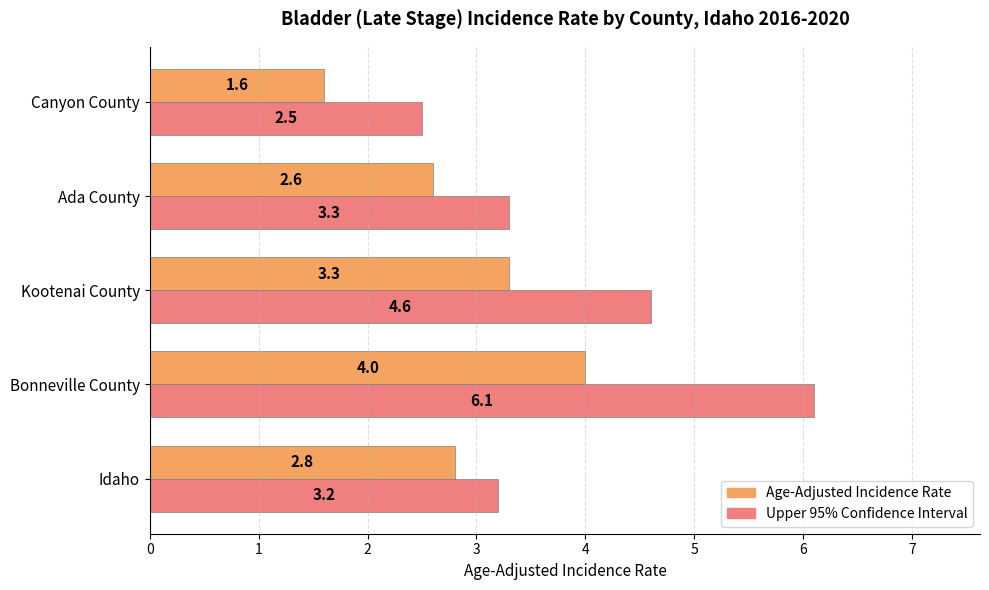

Rank the series by their average value, from lowest to highest.

Age-Adjusted Incidence Rate, Upper 95% Confidence Interval